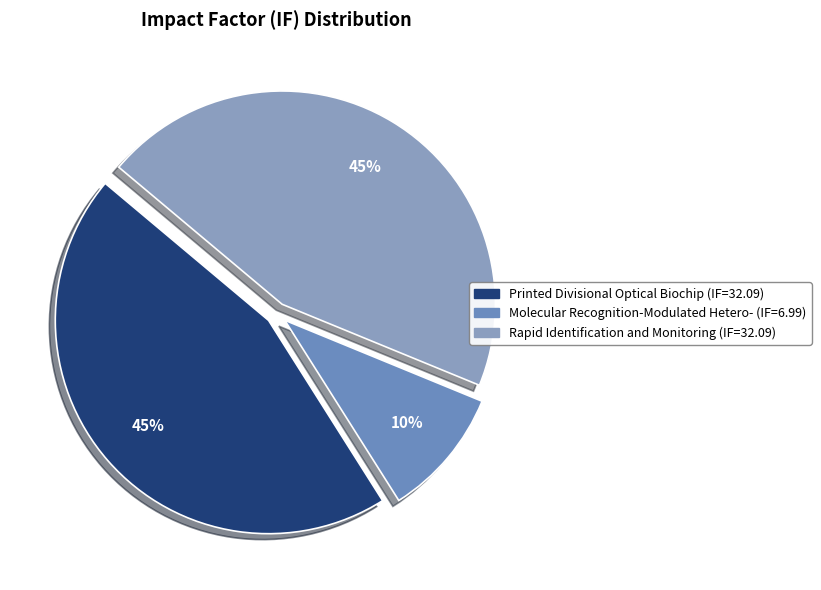

To the nearest percent, what is the average slice percentage?

33%